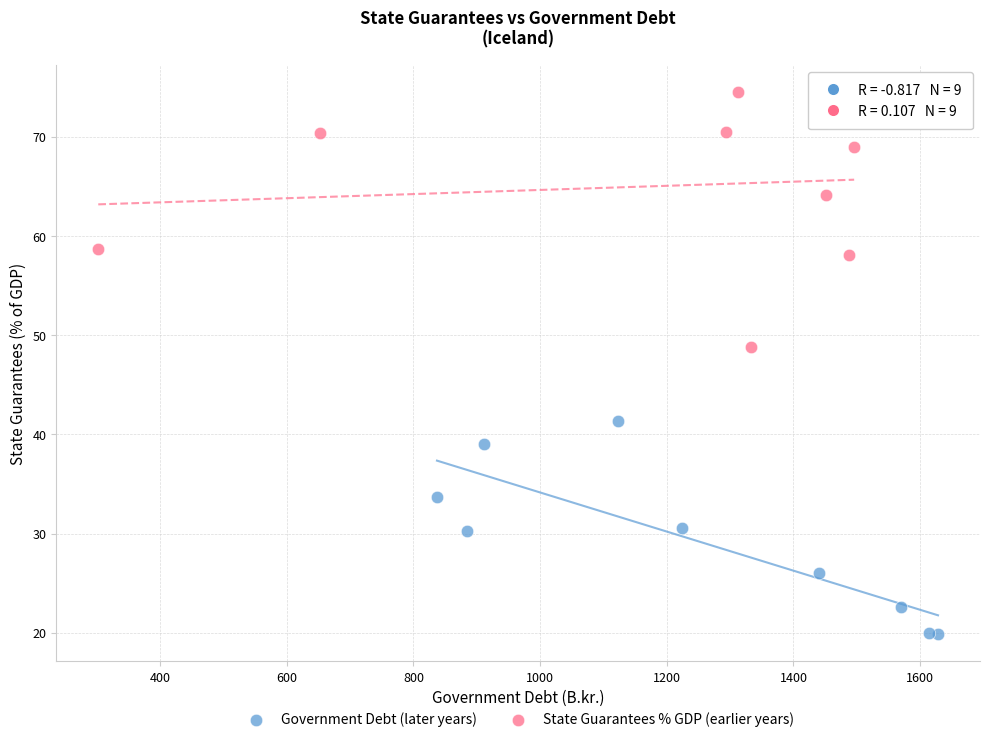

Which series contains the lowest Y value?

Government Debt (later years)